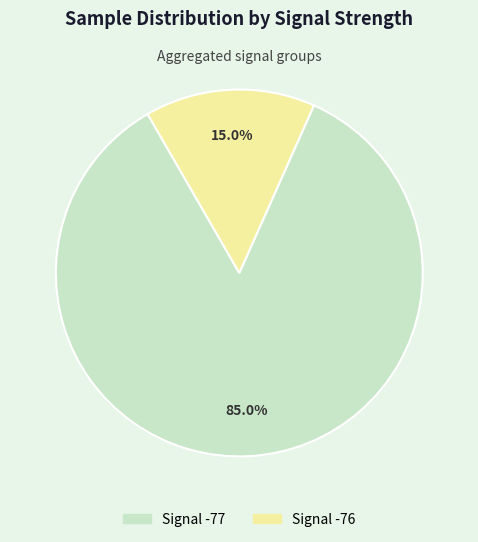

Count the number of slices in the pie.

2